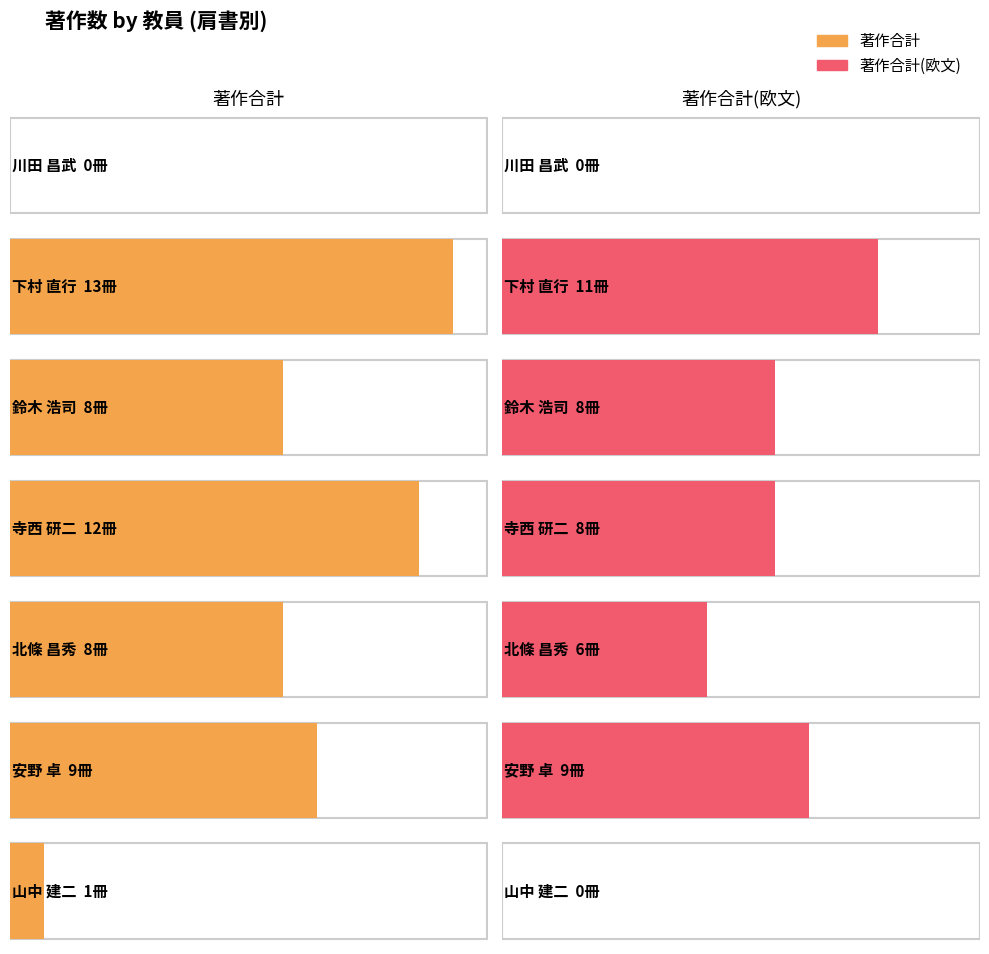

What is the difference between the 著作合計 values at 下村 直行 and 川田 昌武?

13